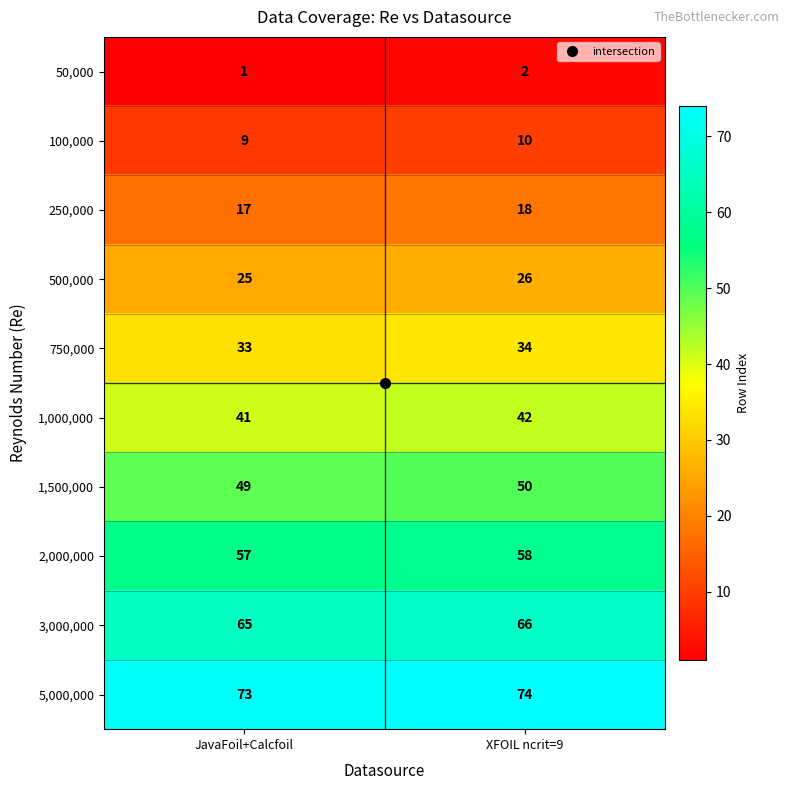

Where is 1,500,000 nearest to the value 49?

JavaFoil+Calcfoil